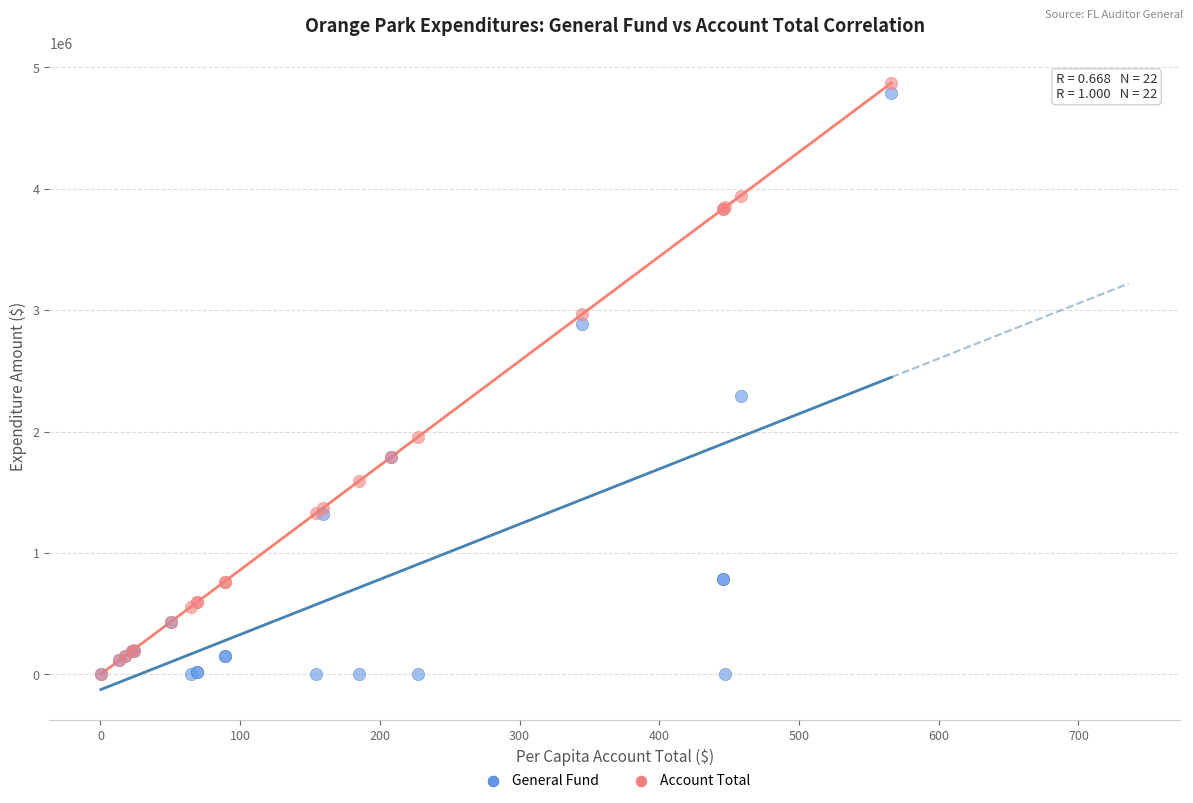

Which series contains the highest Y value?

Account Total